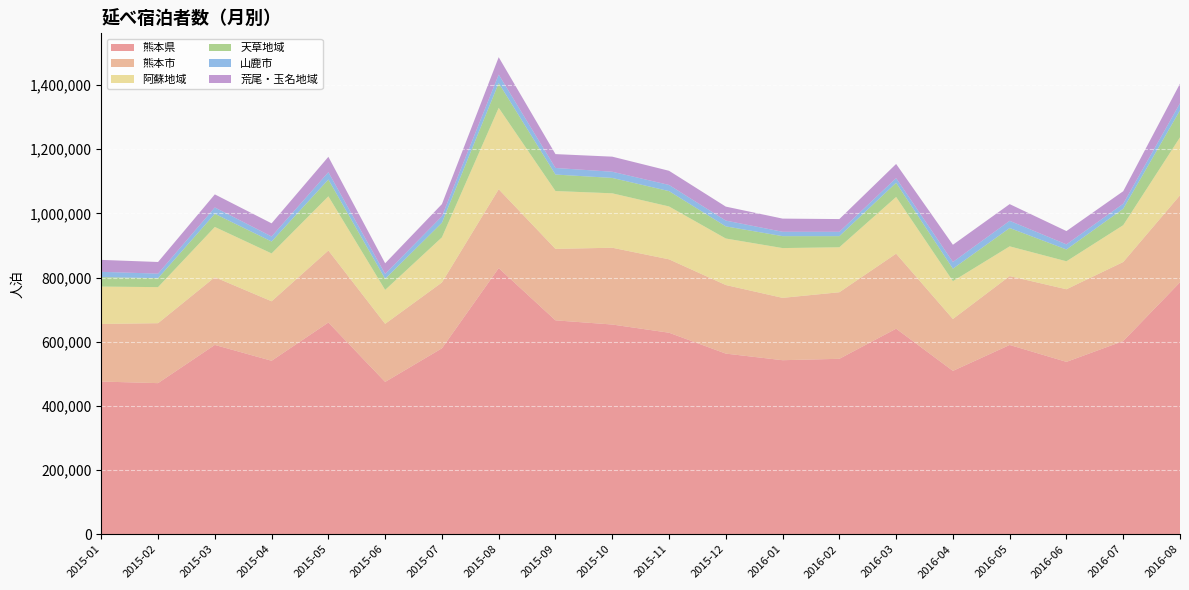

Reading left to right, extract all data points from this chart.

熊本県: 475750	470810	589900	540500	659700	474620	579330	829250	666490	653470	627930	562810	542270	546630	640500	508980	589750	537080	601960	785020
熊本市: 179478	186822	211072	185433	224444	181023	205226	245828	222709	239322	228754	213753	194315	207466	233790	161755	214657	226290	246370	271197
阿蘇地域: 116496	112383	156525	149113	168842	105734	140626	253655	180304	169586	164736	144941	155130	140117	176701	117902	92703	87167	114781	180599
天草地域: 29529	27896	41011	37124	52447	34360	45531	77270	51390	47947	47851	37846	37175	34688	44208	38897	57151	36836	51160	84126
山鹿市: 16413	14205	19798	15647	22843	15414	20073	26398	20456	19297	19159	18010	13637	13485	14476	20874	22415	15865	15605	22082
荒尾・玉名地域: 37258	36273	40748	41031	47850	33172	37968	54209	43204	46996	44176	43564	41006	39726	44176	53591	52034	41473	39031	61129